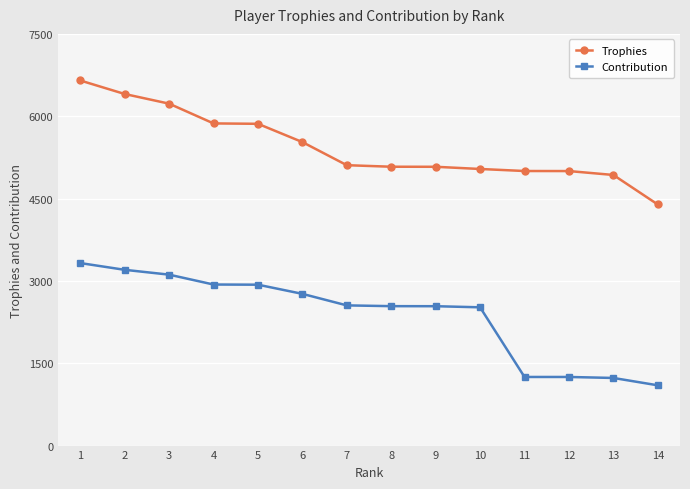

What is the difference between the second highest and second lowest values in the Contribution series?

1970